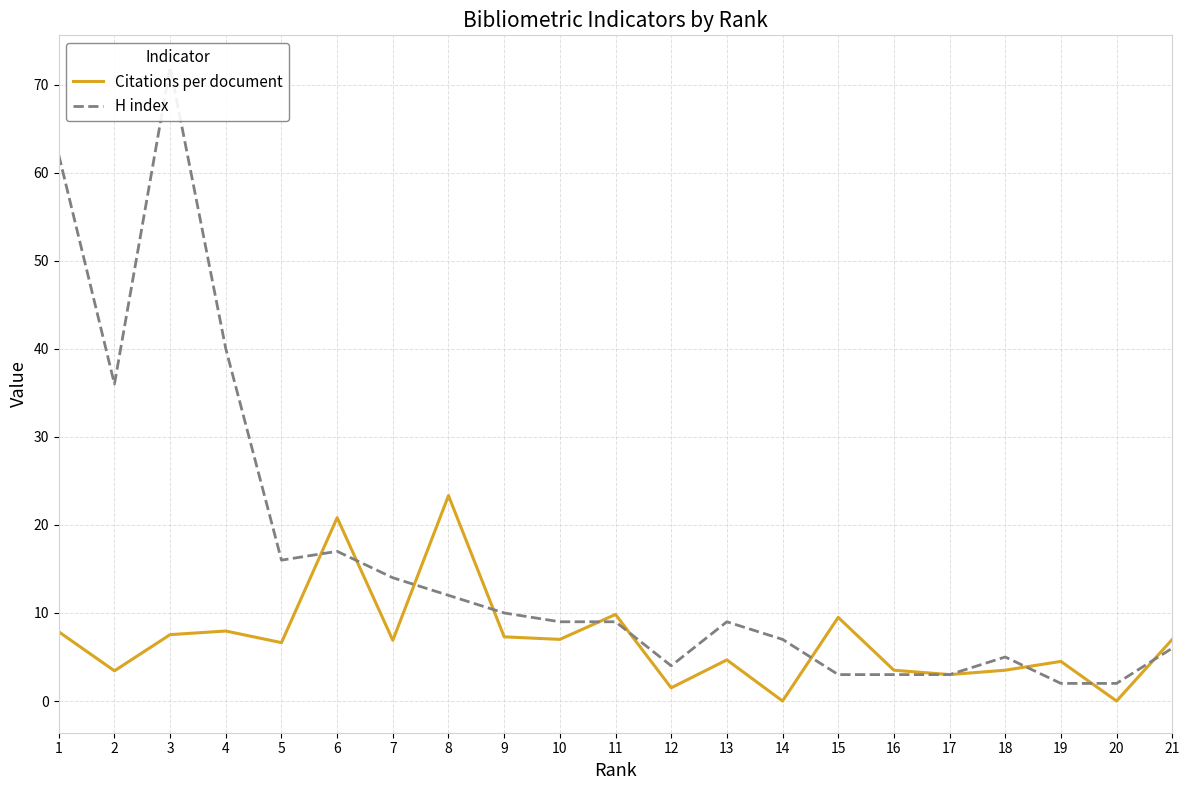

At which category does Citations per document reach its first local valley?

2